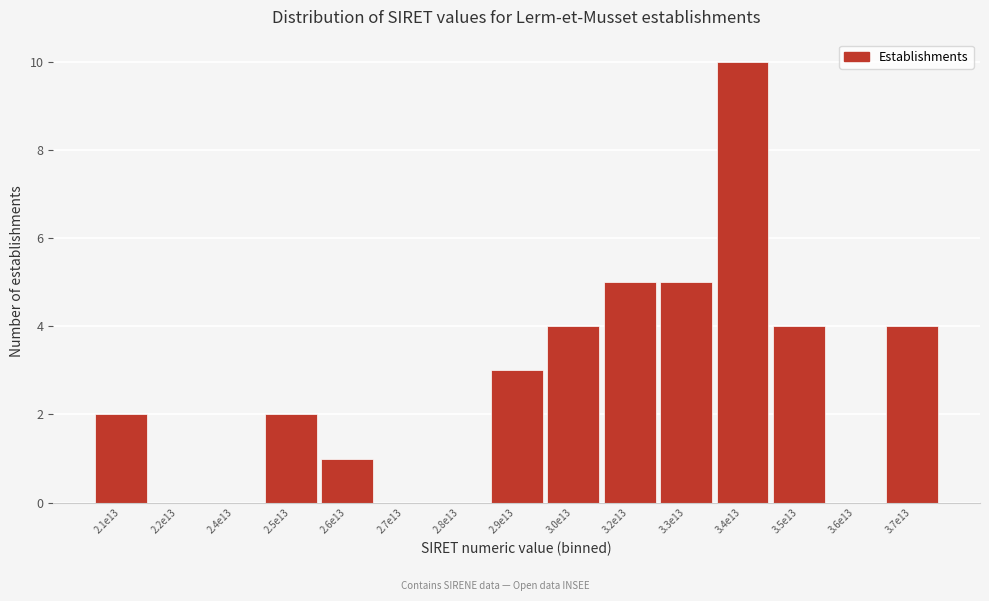

Reading right to left, what are all the values shown in this chart?

3.7e13=4	3.6e13=0	3.5e13=4	3.4e13=10	3.3e13=5	3.2e13=5	3.0e13=4	2.9e13=3	2.8e13=0	2.7e13=0	2.6e13=1	2.5e13=2	2.4e13=0	2.2e13=0	2.1e13=2